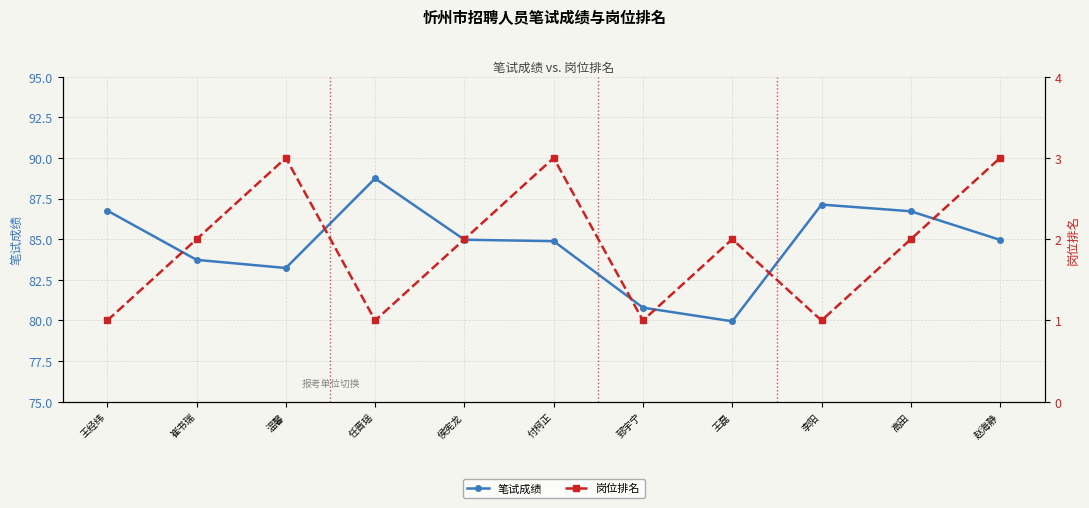

True or false: 笔试成绩 and 岗位排名 intersect in this chart.

False